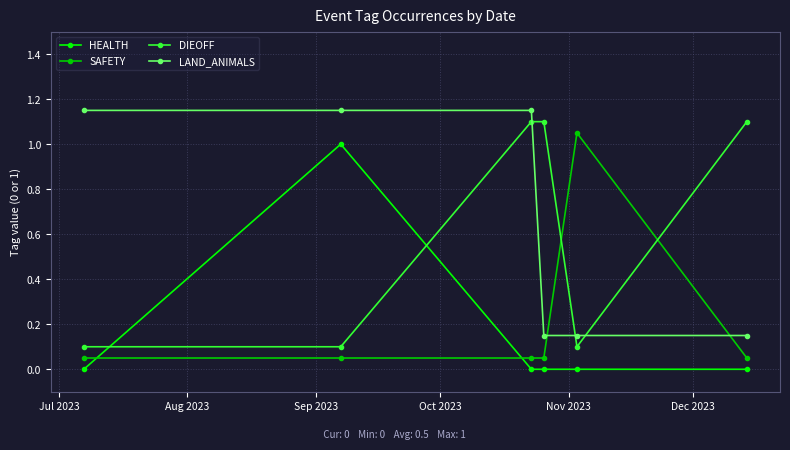

List the series in order of their peak value, highest first.

LAND_ANIMALS, DIEOFF, SAFETY, HEALTH